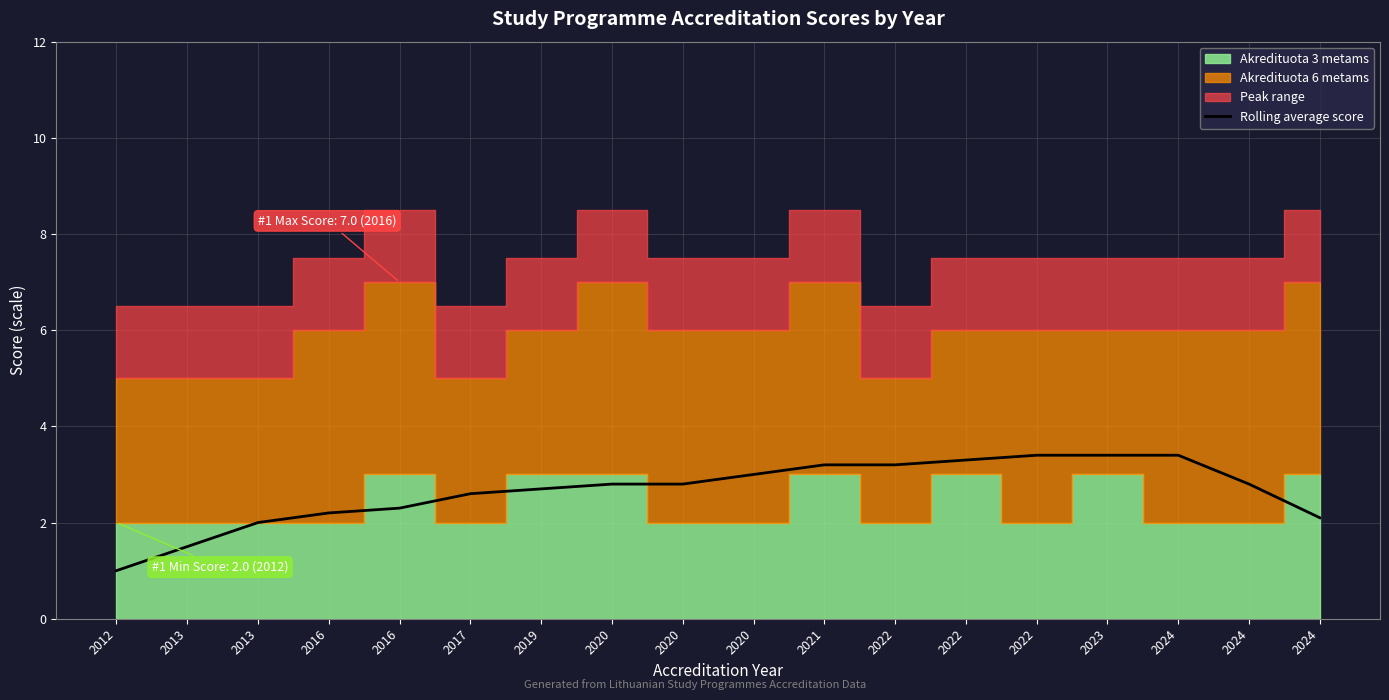

The value at 2016 is 3.2. True or false?

False